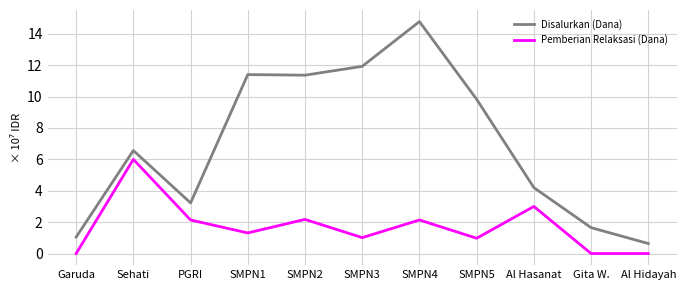

Is the value of Disalurkan (Dana) at Garuda greater than the value of Pemberian Relaksasi (Dana) at SMPN2?

No